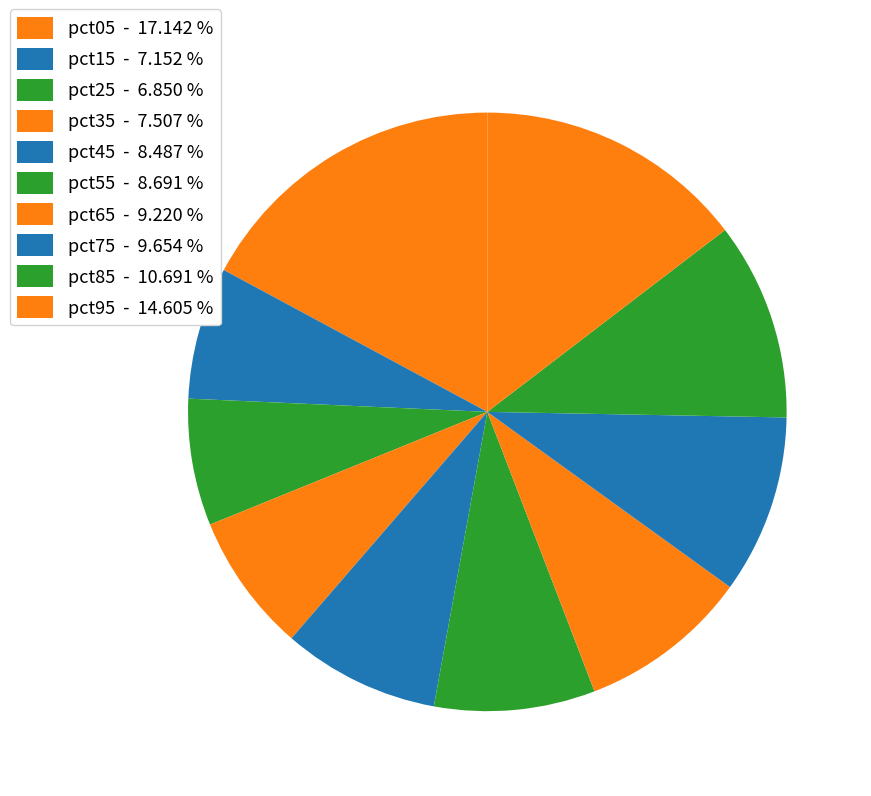

How many segments does this pie chart have?

10